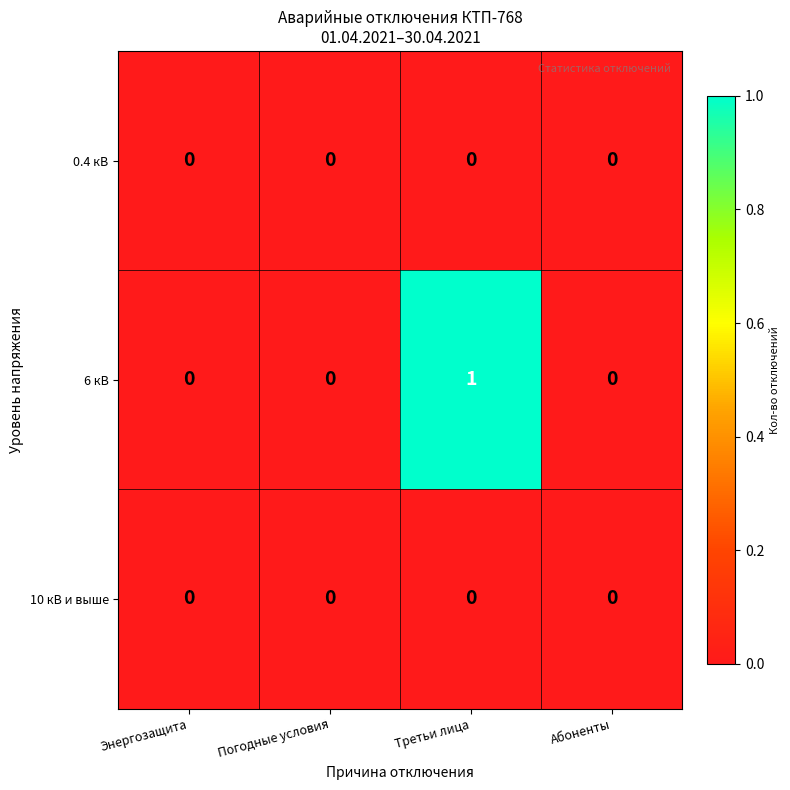

How many 6 кВ values are between 0 and 1?

4